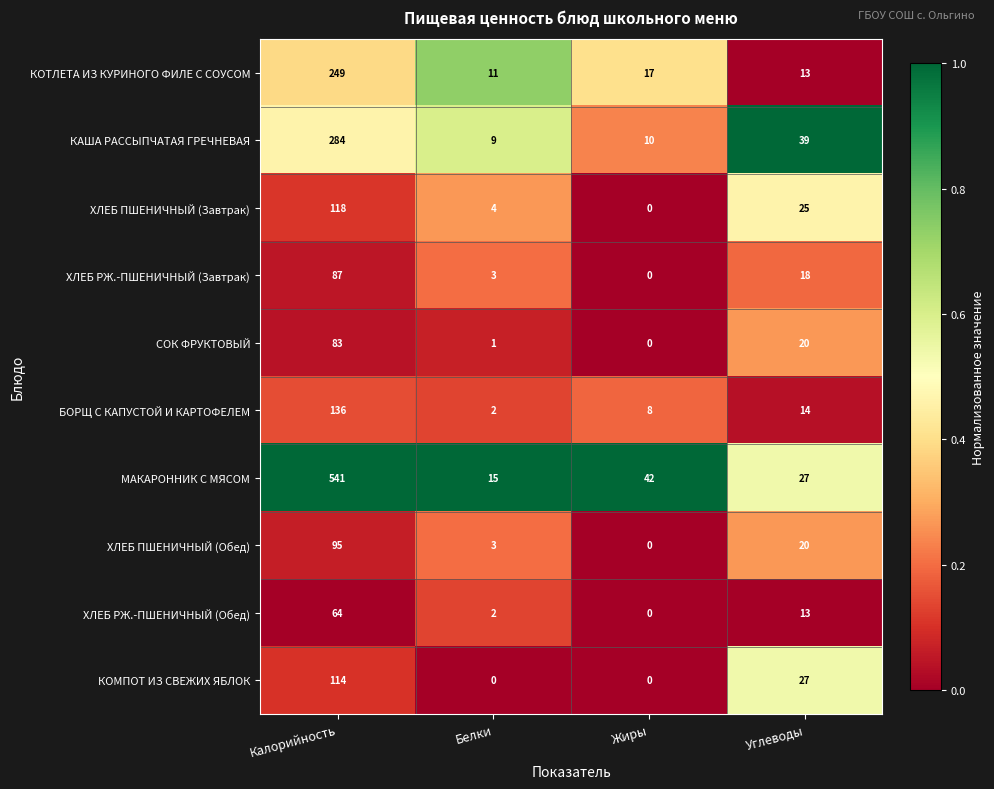

Where is ХЛЕБ ПШЕНИЧНЫЙ (Обед) nearest to the value 47?

Углеводы